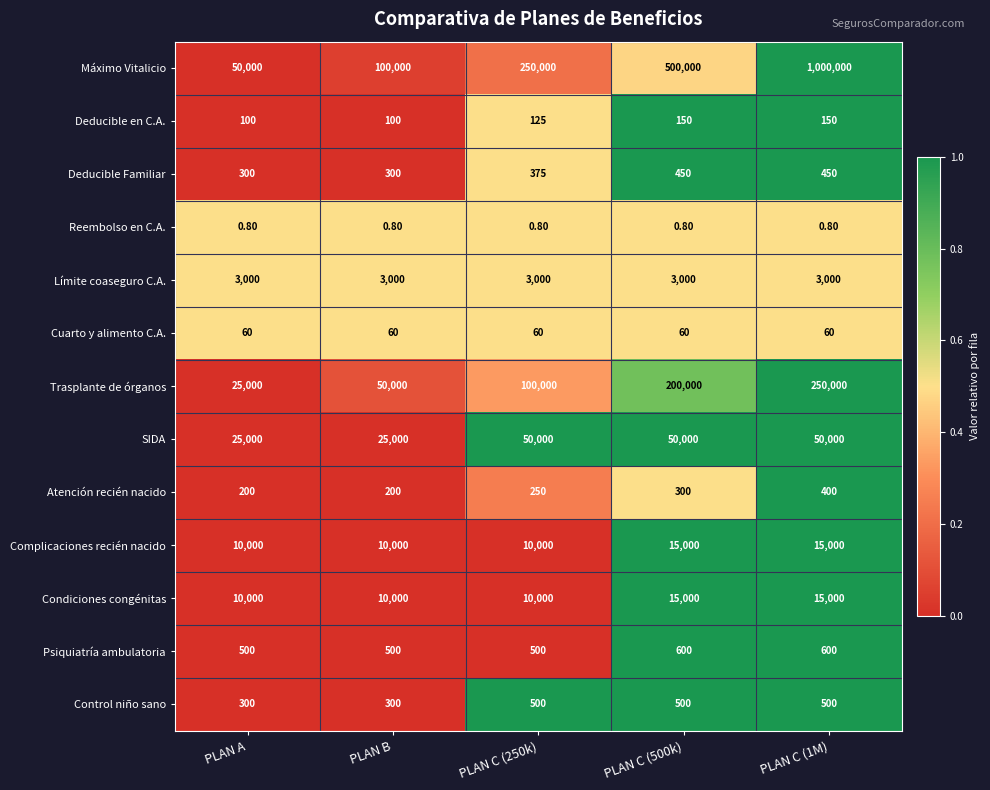

How many categories are shown in the chart?

5